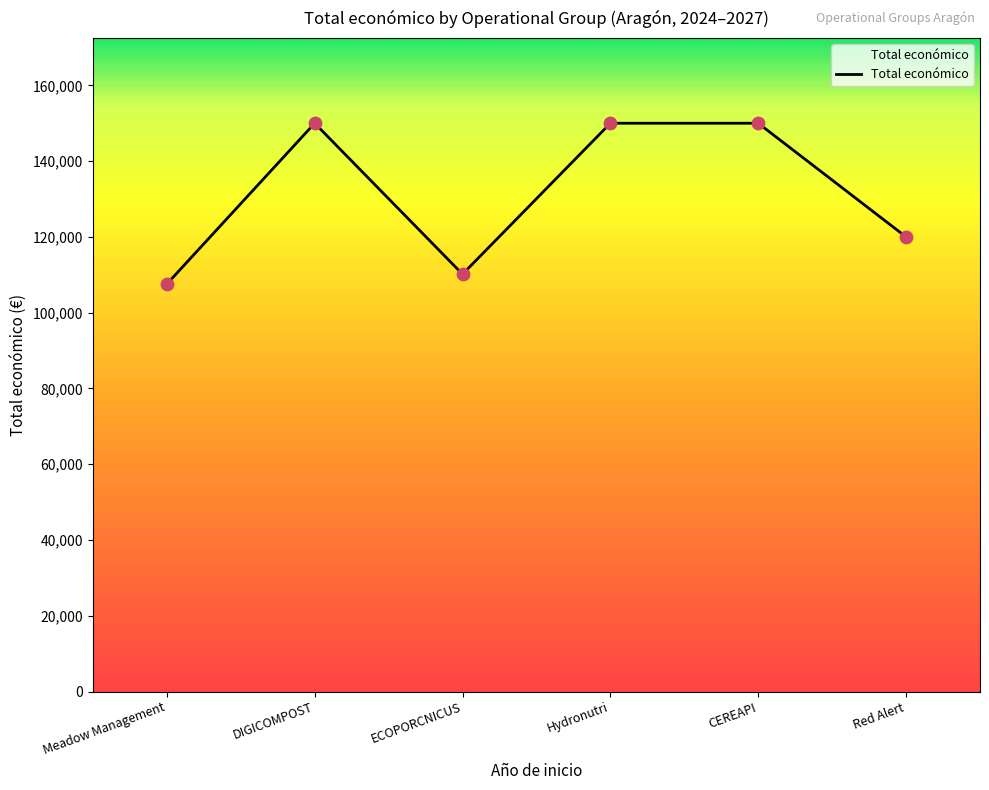

Between Meadow Management and ECOPORCNICUS, which is larger?

ECOPORCNICUS